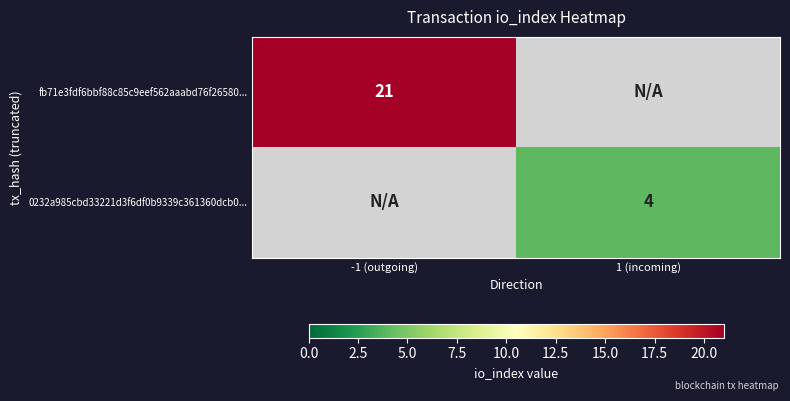

How many series are shown in this chart?

2